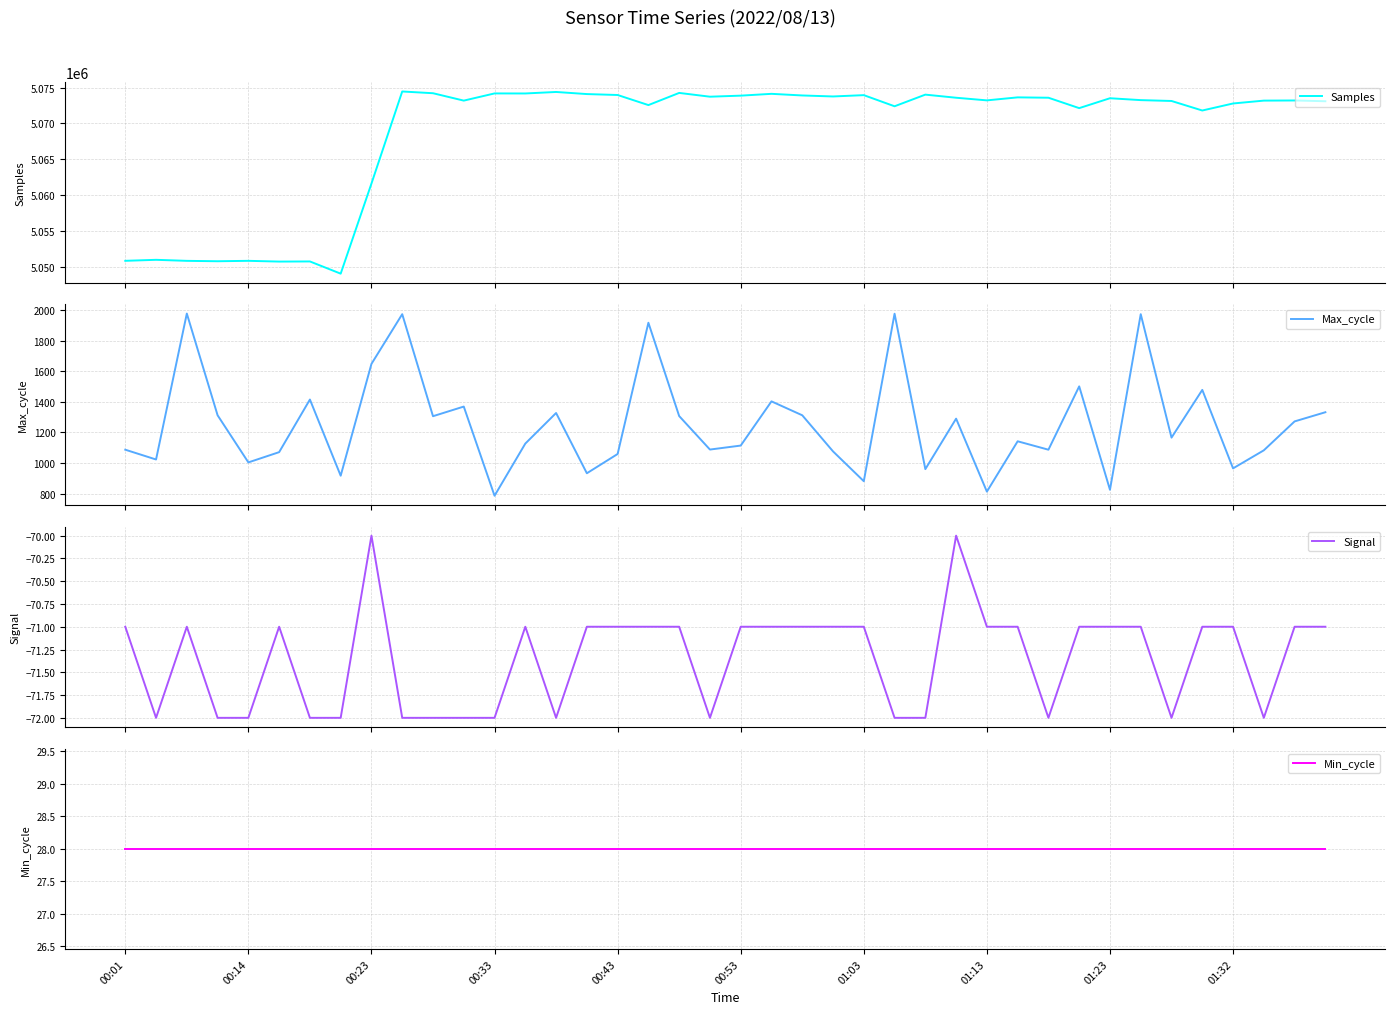

Read the Min_cycle value at 00:01.

28